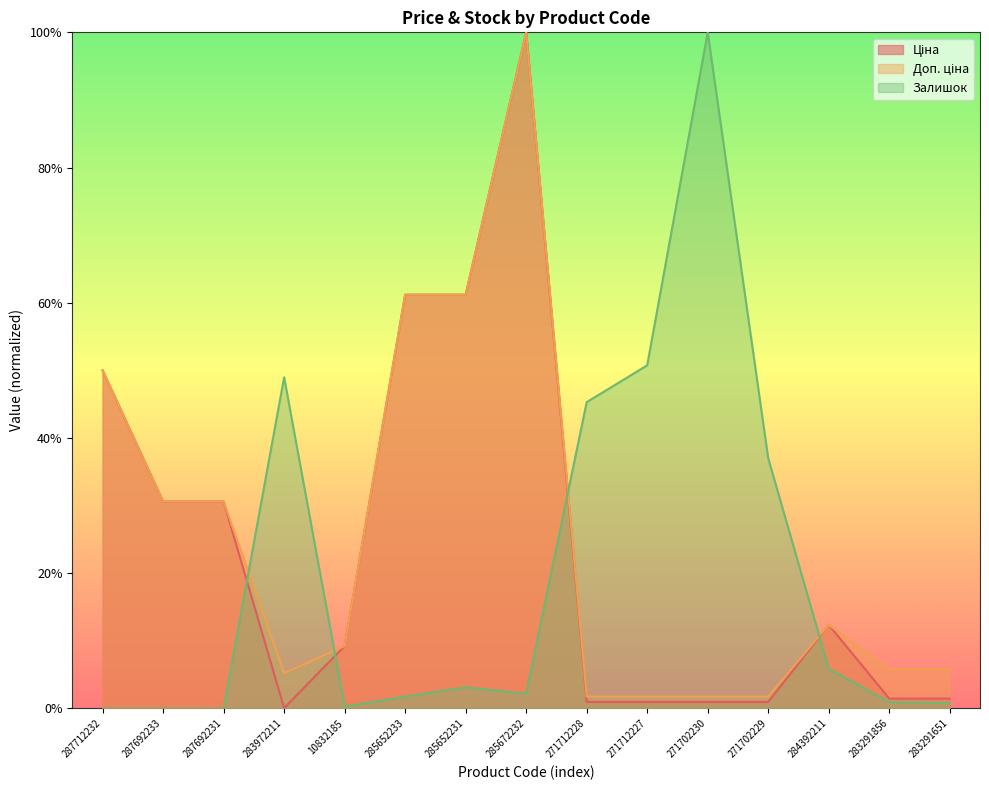

True or false: Доп. ціна has more than 0 interior local peaks.

True